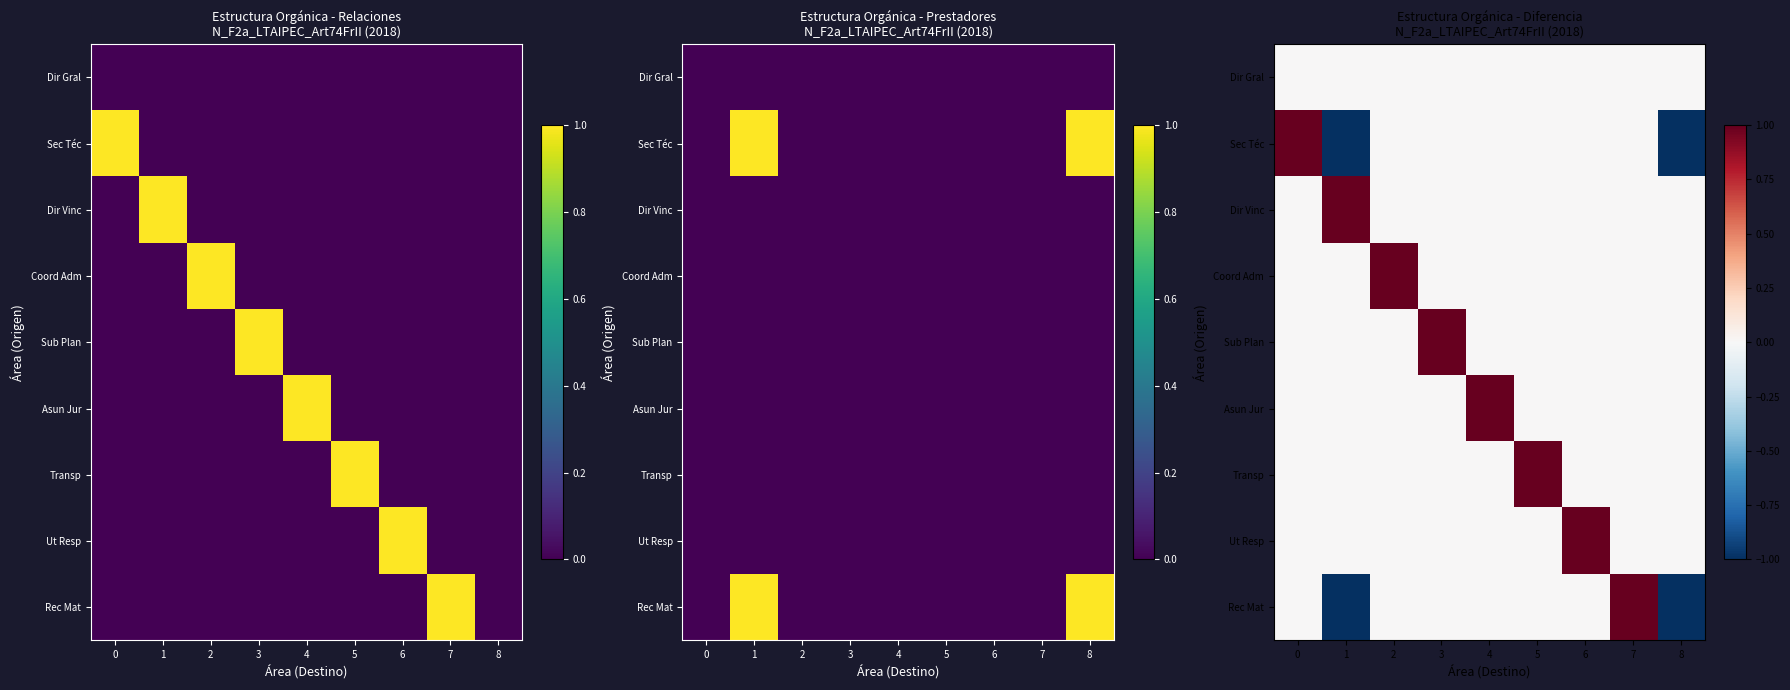

What is the smallest value displayed?

-1.0